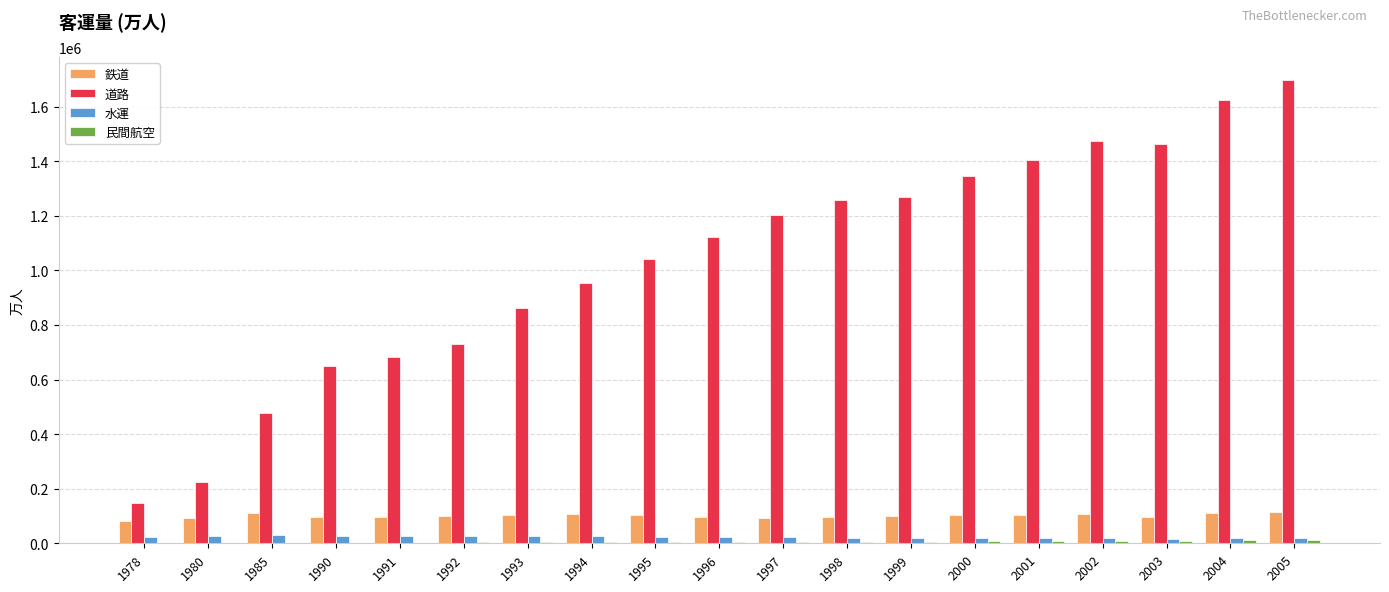

Which series changed the most between 1992 and 2003?

道路